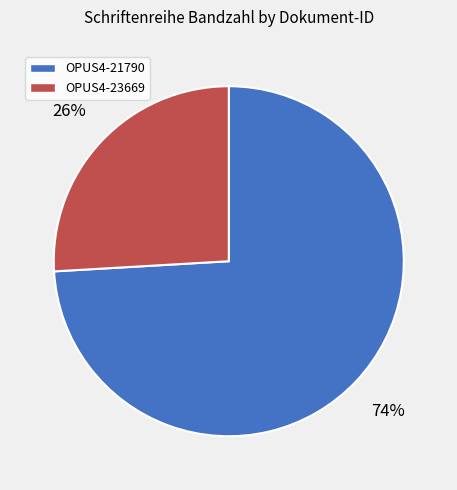

Is the sum of OPUS4-21790 and OPUS4-23669 greater than half?

Yes